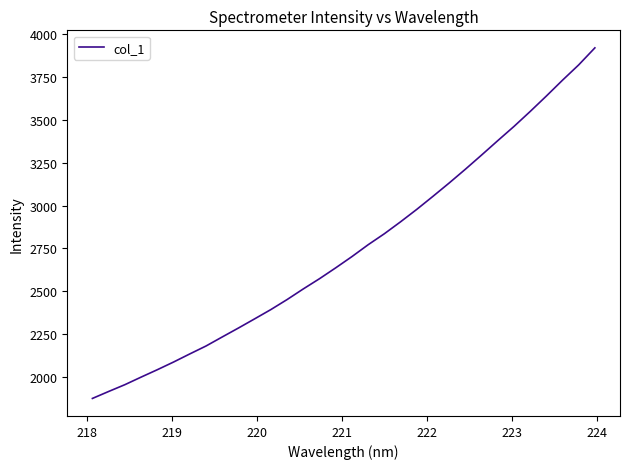

What is the minimum value shown in the chart?

1875.1